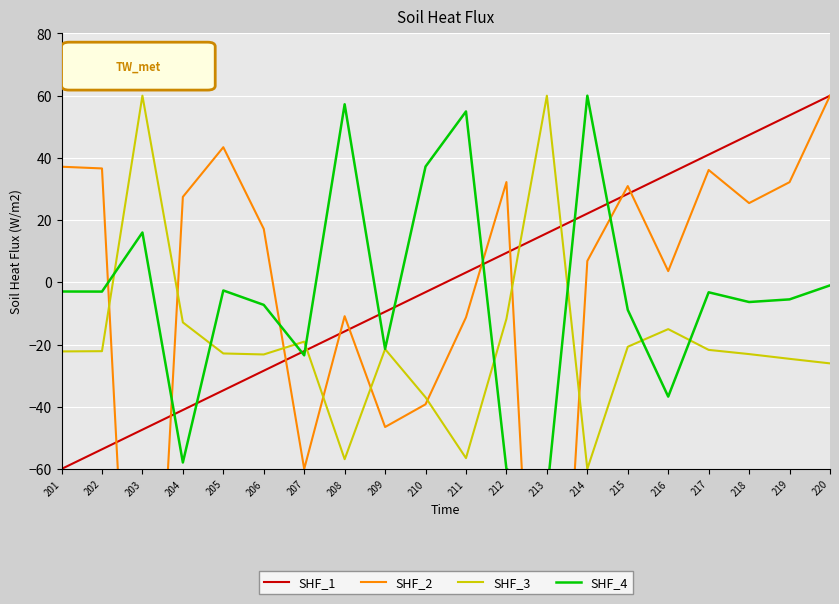

The SHF_1 series shows 59.7 at 216. True or false?

False